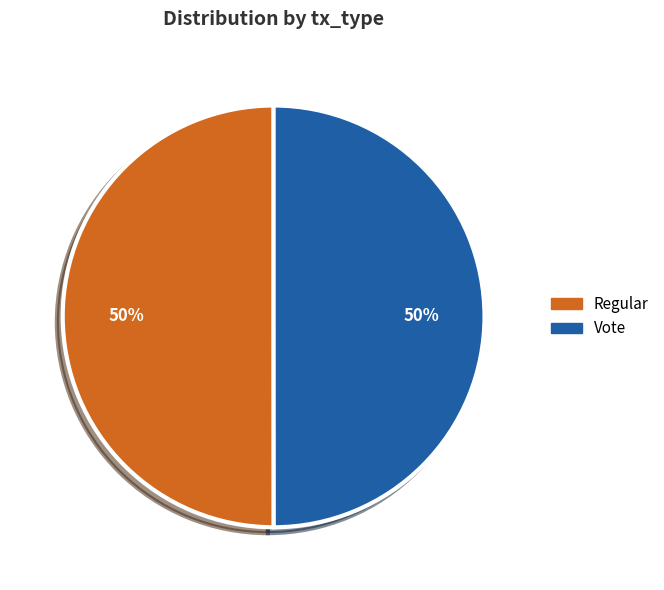

To the nearest percent, what is the average slice percentage?

50%